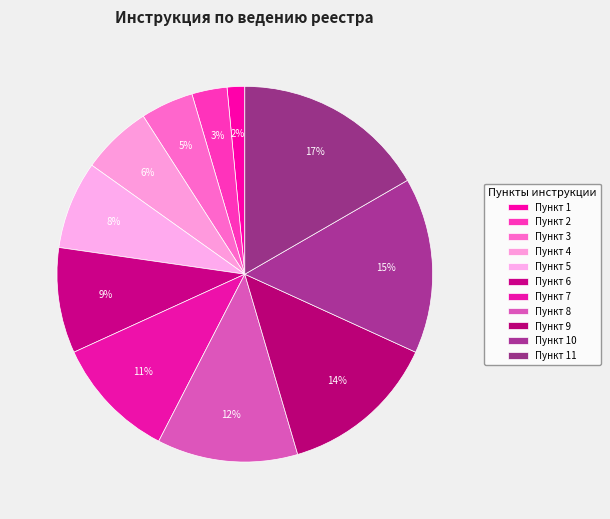

Rank the categories by value from highest to lowest.

Пункт 11, Пункт 10, Пункт 9, Пункт 8, Пункт 7, Пункт 6, Пункт 5, Пункт 4, Пункт 3, Пункт 2, Пункт 1